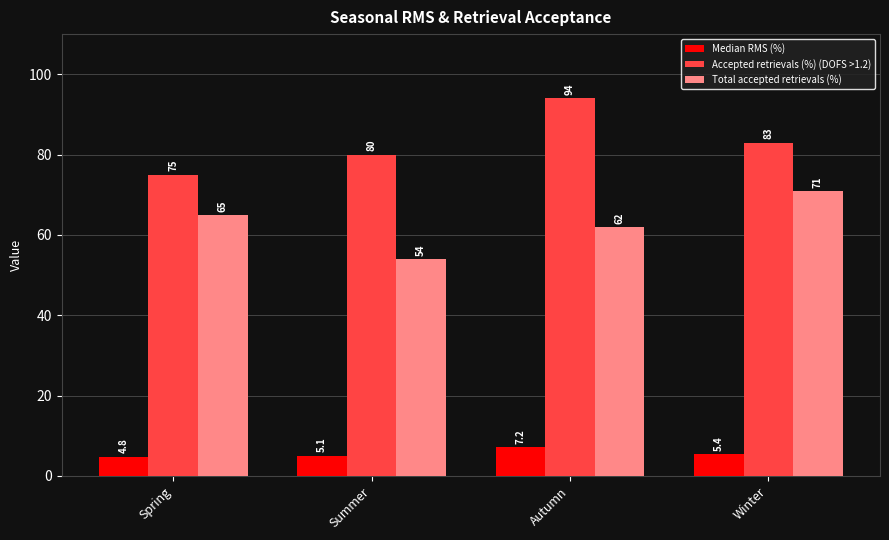

Is the value of Total accepted retrievals (%) at Summer greater than the value of Median RMS (%) at Summer?

Yes